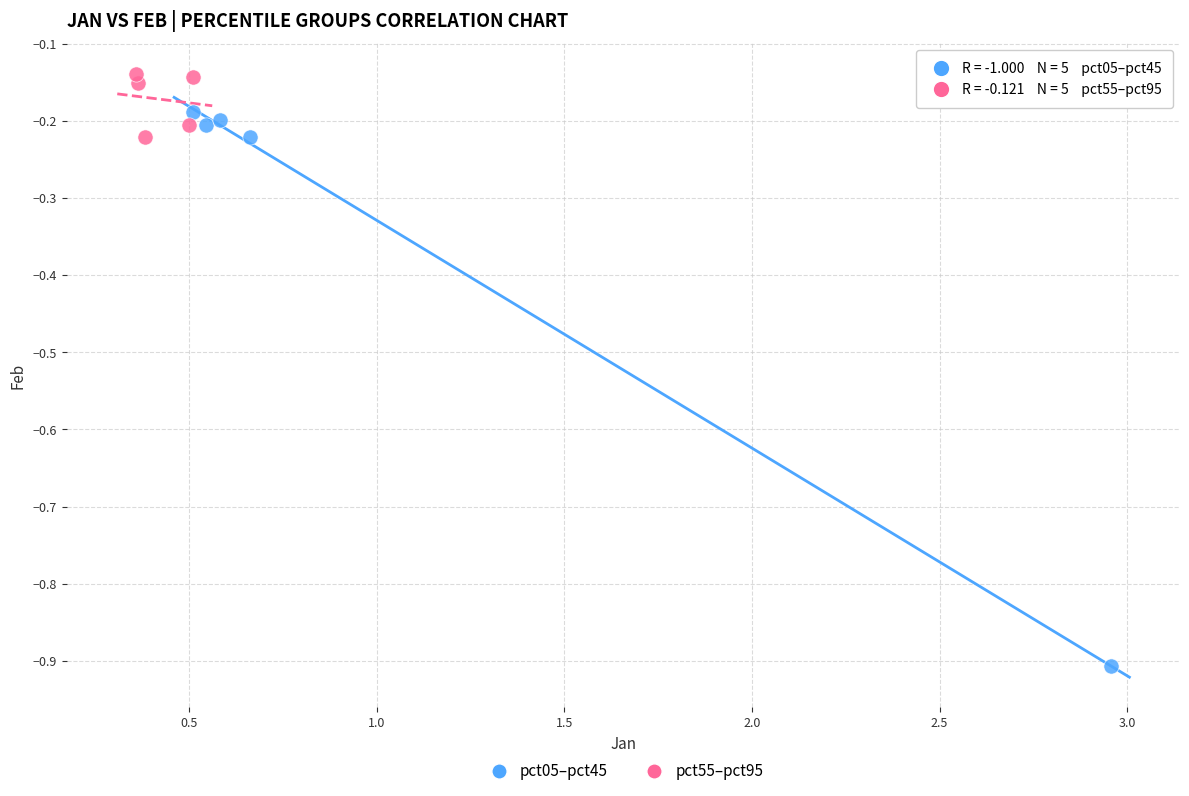

Which series has the widest spread of Y values?

pct05–pct45